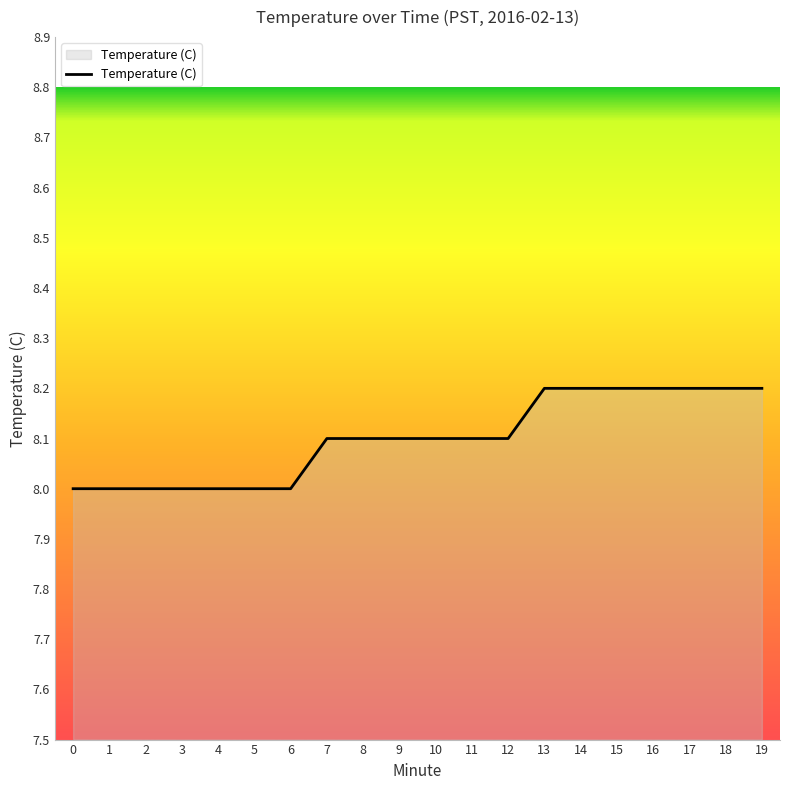

The value at 12 is 8.1. True or false?

True